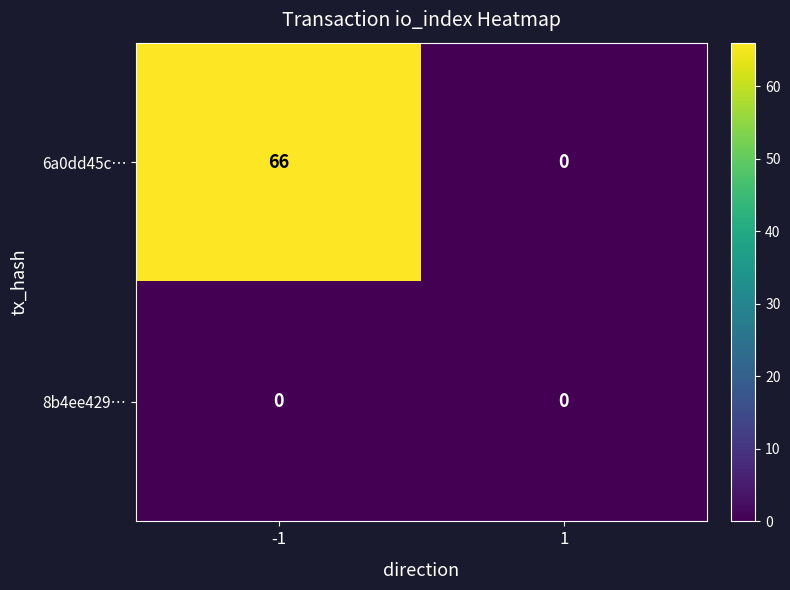

Rank the series by their maximum value, from lowest to highest.

8b4ee429…, 6a0dd45c…